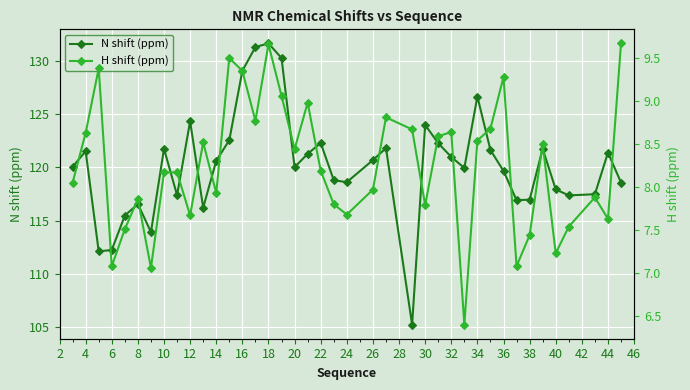

How many lines are shown in the chart?

2